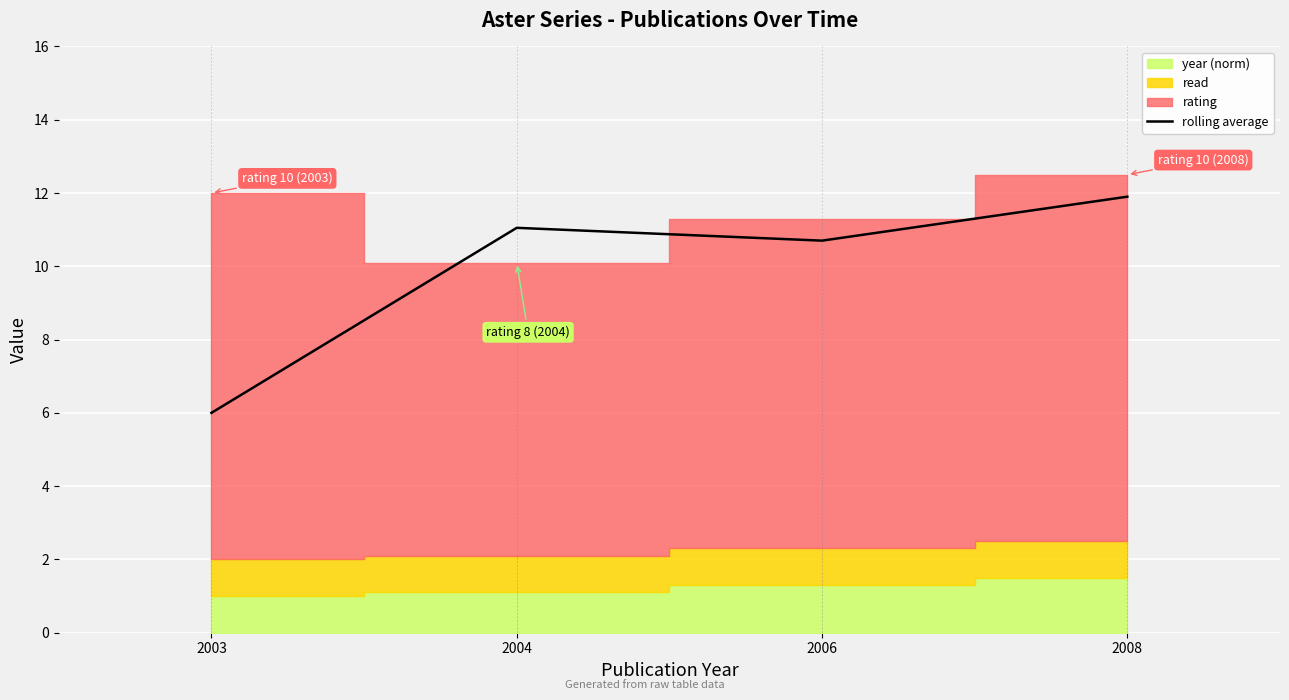

How many points are higher than both their immediate neighbors (excluding endpoints)?

1